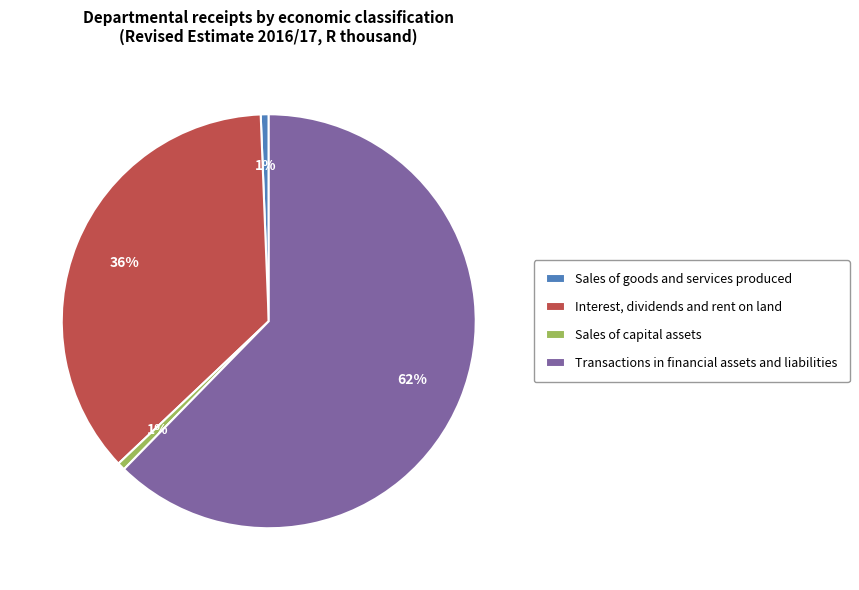

Is there any slice that represents more than half of the pie?

Yes